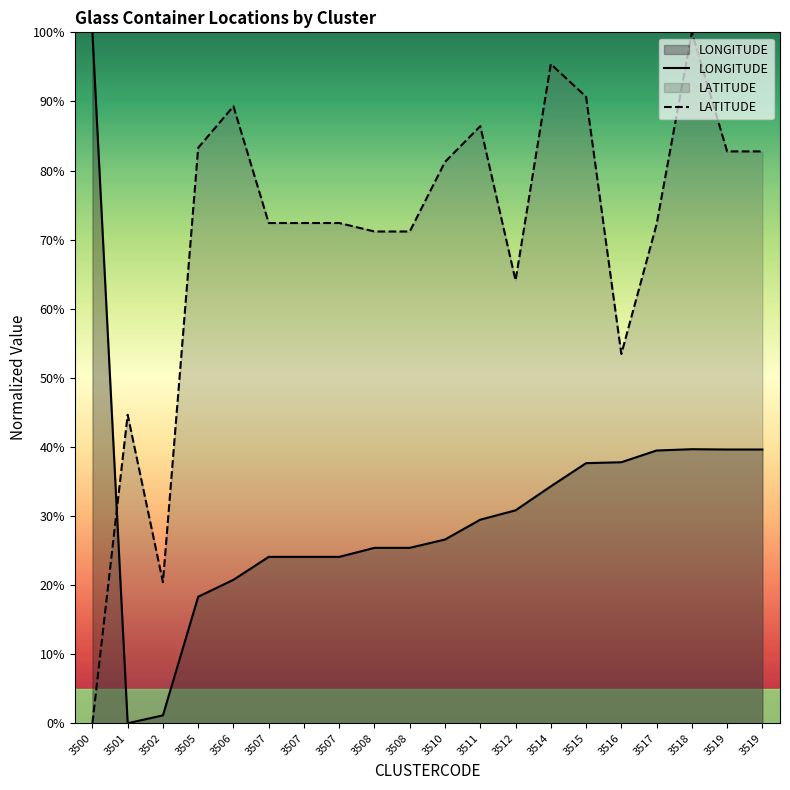

Reading left to right, extract all data points from this chart.

LONGITUDE: 1.0	0.0	0.0	0.2	0.2	0.2	0.2	0.2	0.3	0.3	0.3	0.3	0.3	0.3	0.4	0.4	0.4	0.4	0.4	0.4
LATITUDE: 0.0	0.4	0.2	0.8	0.9	0.7	0.7	0.7	0.7	0.7	0.8	0.9	0.6	1.0	0.9	0.5	0.7	1.0	0.8	0.8